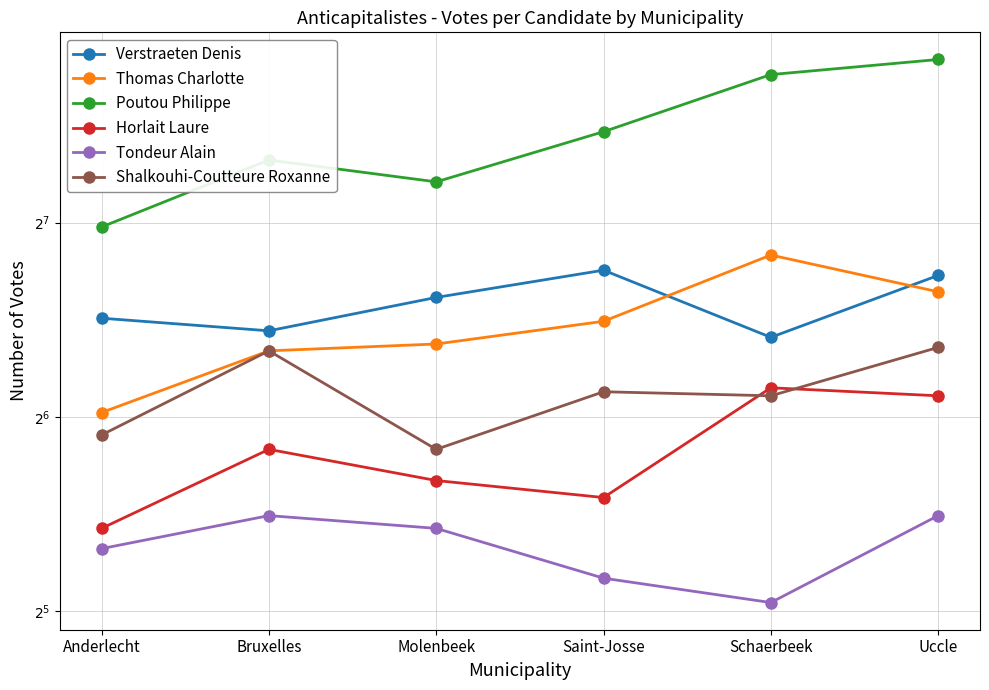

At how many categories does at least one series exceed 83?

6